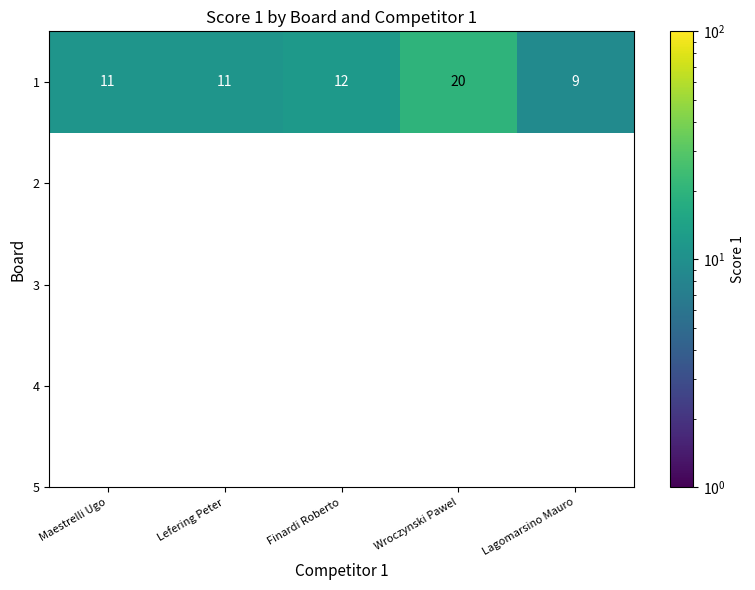

Rank the categories by value from lowest to highest.

Lagomarsino Mauro, Maestrelli Ugo, Lefering Peter, Finardi Roberto, Wroczynski Pawel